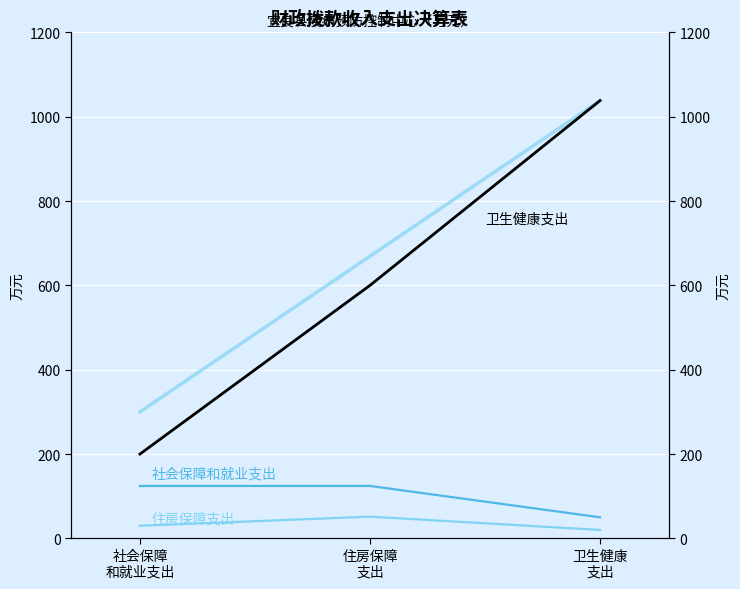

Where does the 住房保障支出 series first go above 30?

住房保障
支出